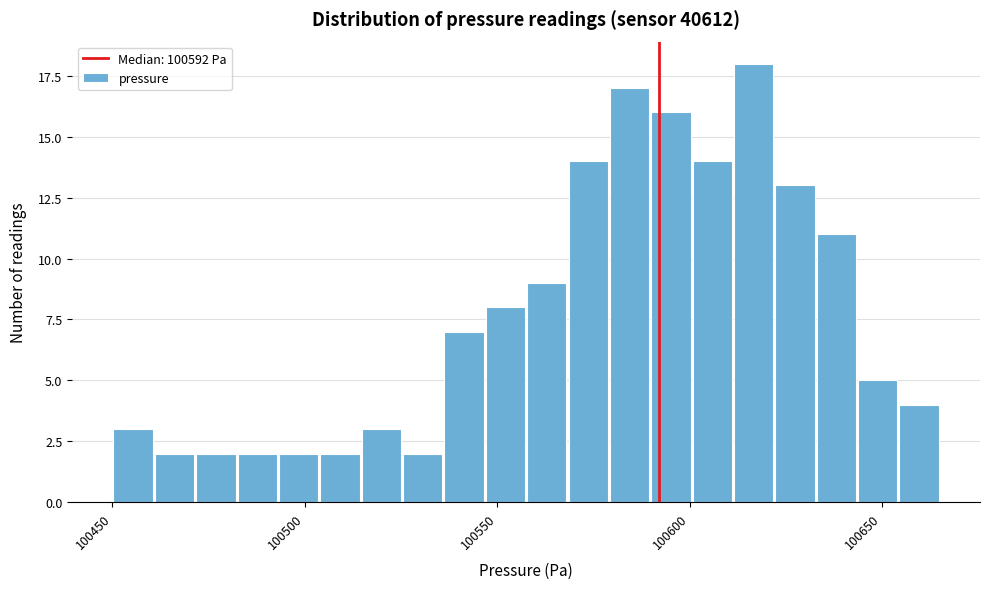

Around what value on the x-axis is the tallest bar? Give the approximate position of its centre, as read against the axis.

100615